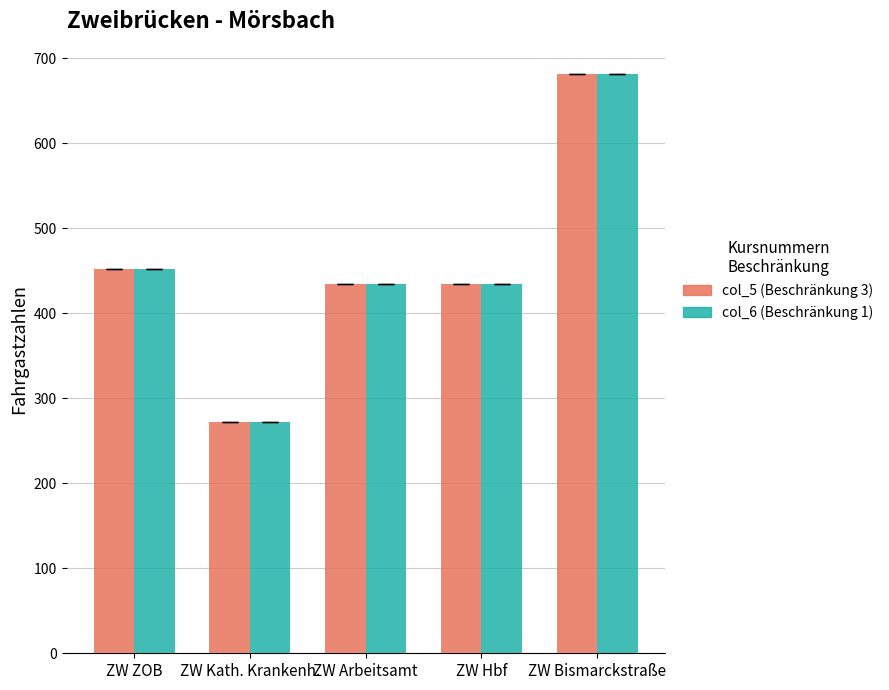

What is the total value across all series at ZW Bismarckstraße?

1364